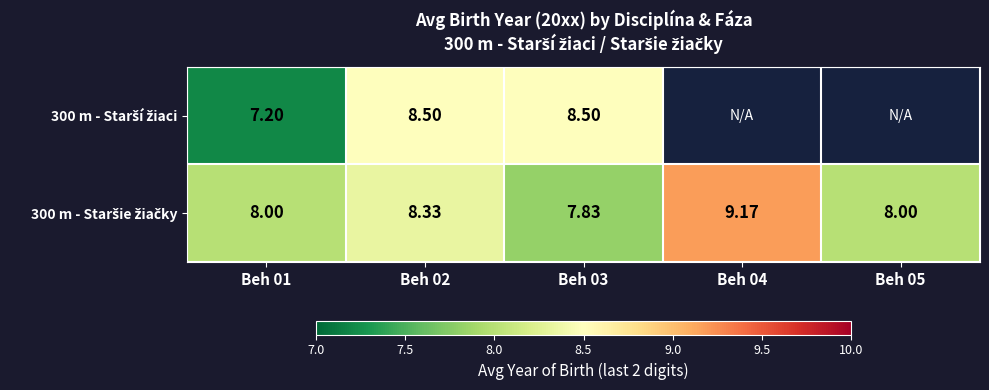

What is the average value of the 300 m - Staršie žiačky series?

8.3